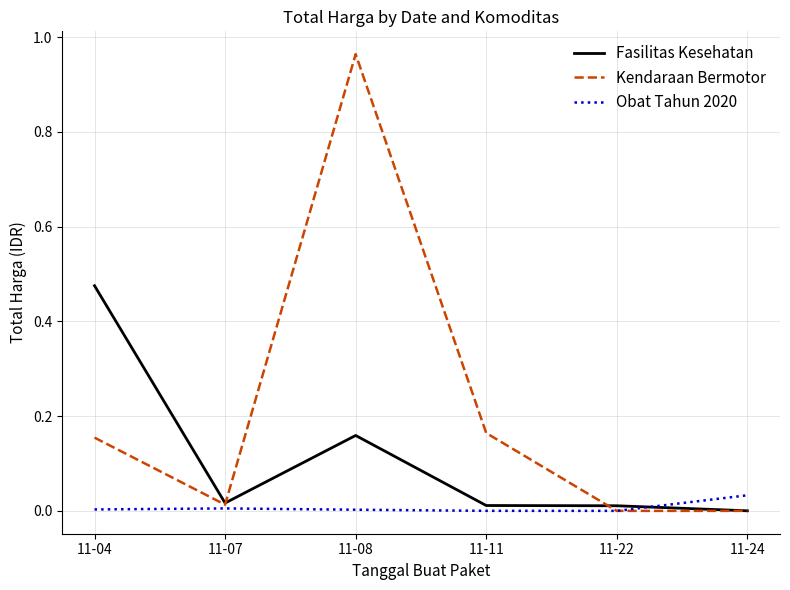

The Fasilitas Kesehatan series shows 0.0 at 11-24. True or false?

True